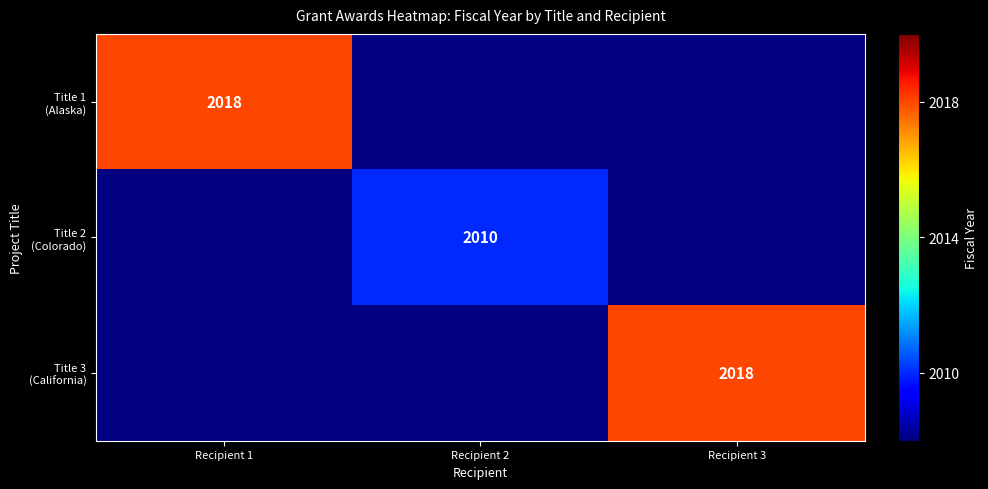

Which has a higher value, Recipient 2 or Recipient 1?

Recipient 1